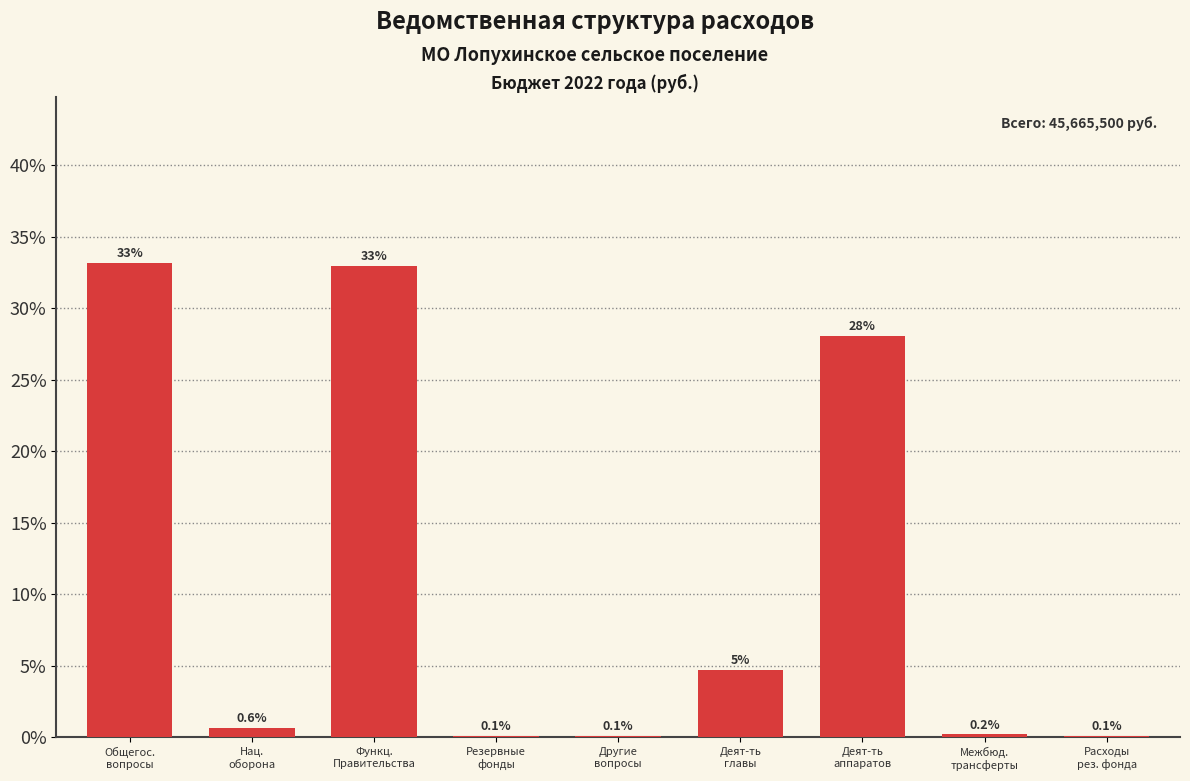

At which label is the value closest to 16?

Деят-ть
главы